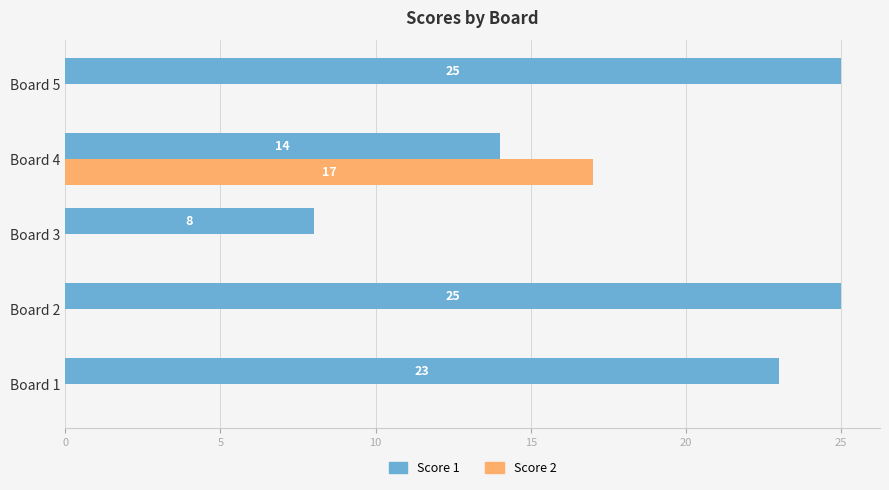

Is it true that Score 2 equals 17 at Board 4?

True